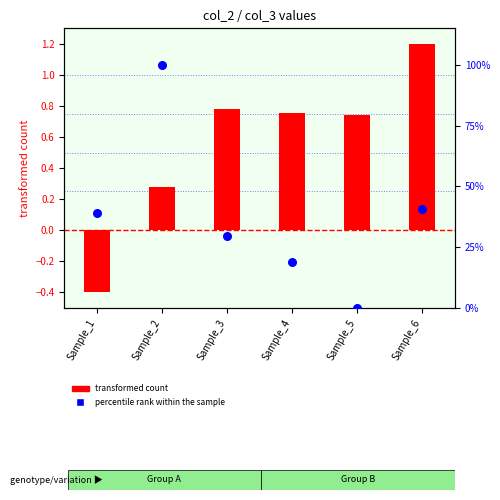

Which series reaches the minimum Y coordinate?

transformed count